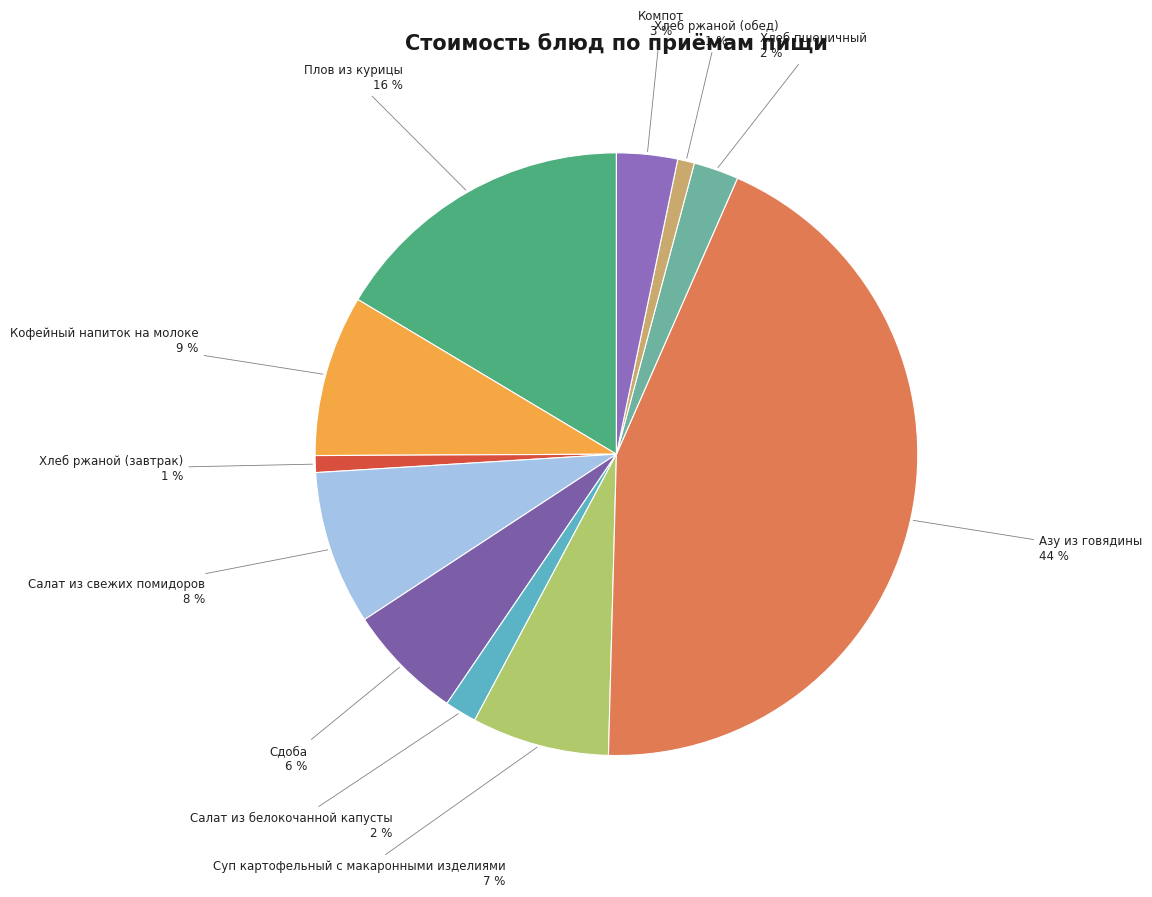

Does Салат из свежих помидоров account for over 50% of the chart?

No